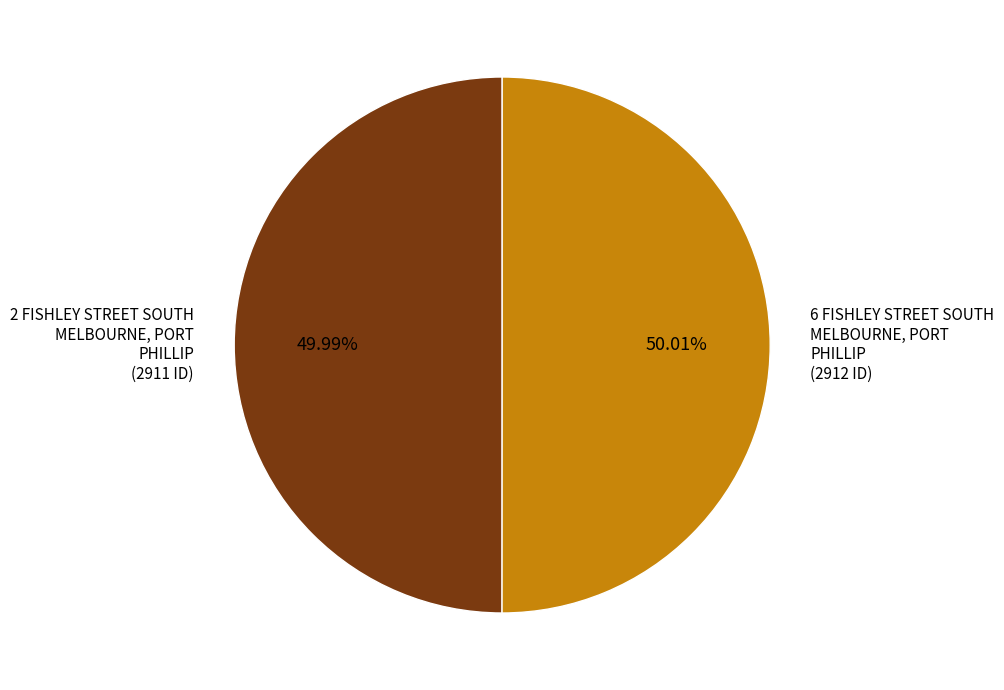

Combined, do 2 FISHLEY STREET SOUTH MELBOURNE, PORT PHILLIP and 6 FISHLEY STREET SOUTH MELBOURNE, PORT PHILLIP account for over 50%?

Yes